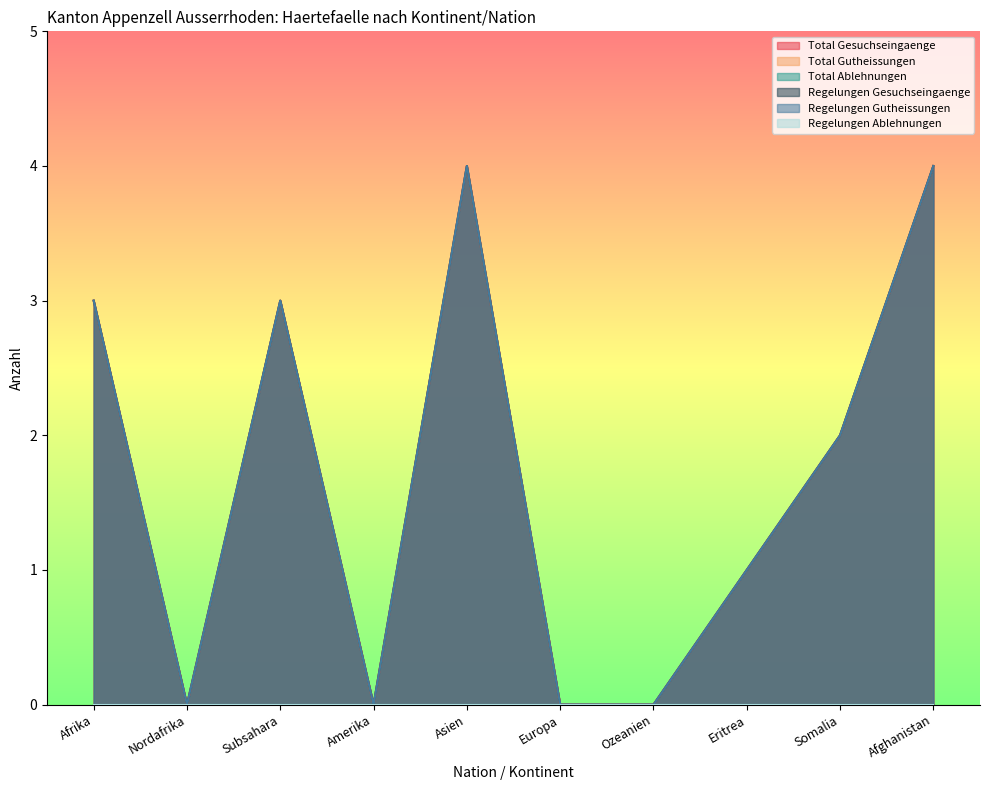

Reading left to right, transcribe all the data shown in this chart.

Total Gesuchseingaenge: 3	0	3	0	4	0	0	1	2	4
Total Gutheissungen: 3	0	3	0	4	0	0	1	2	4
Regelungen Gesuchseingaenge: 3	0	3	0	4	0	0	1	2	4
Regelungen Gutheissungen: 3	0	3	0	4	0	0	1	2	4